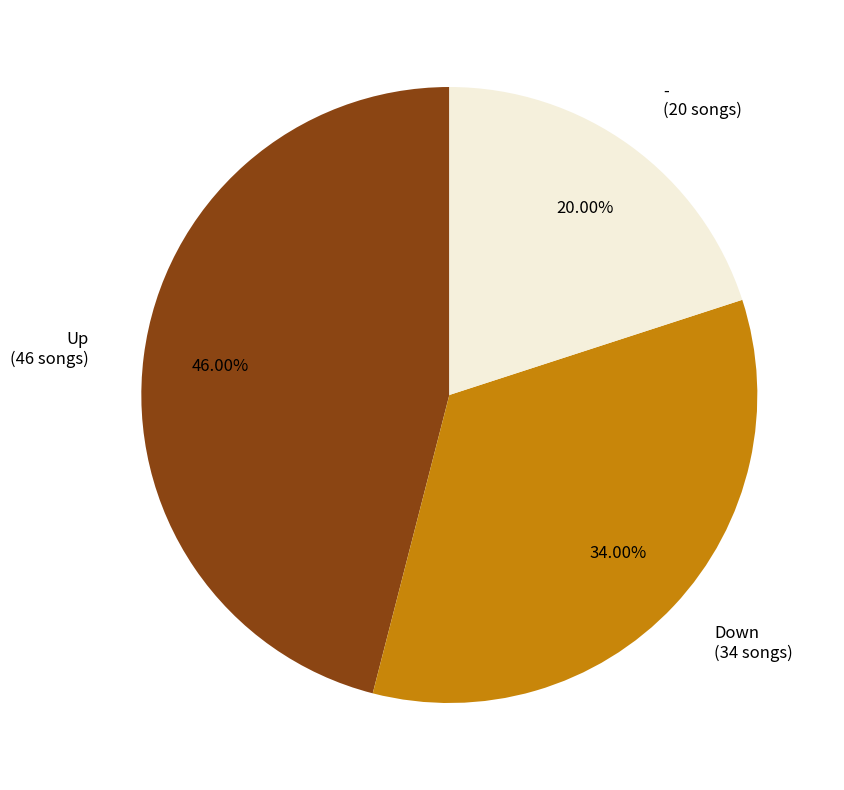

Combined, do Down (34 songs) and Up (46 songs) account for over 50%?

Yes